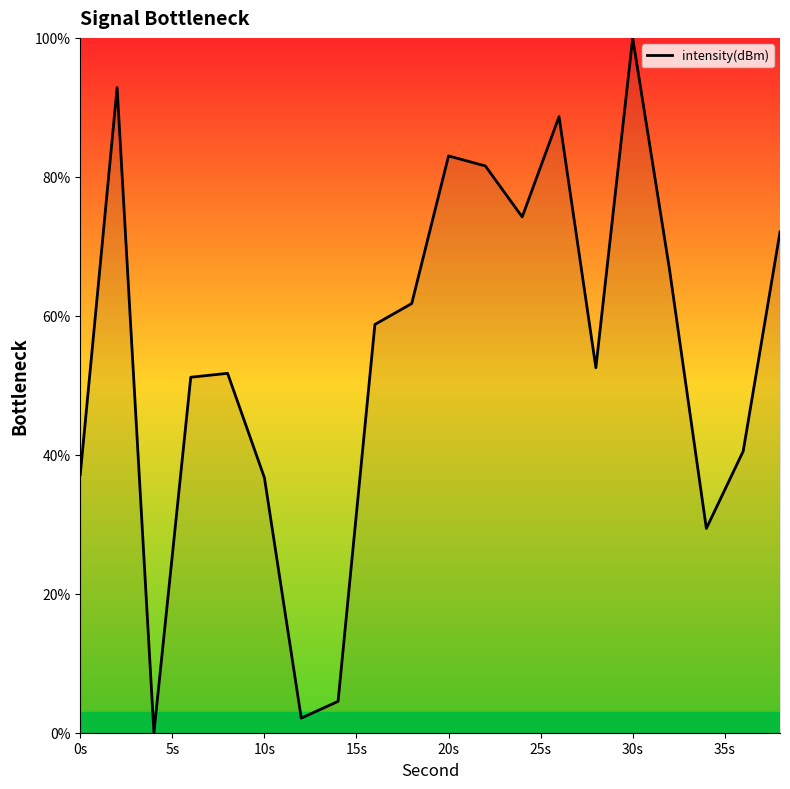

What is the maximum value shown in the chart?

100.0